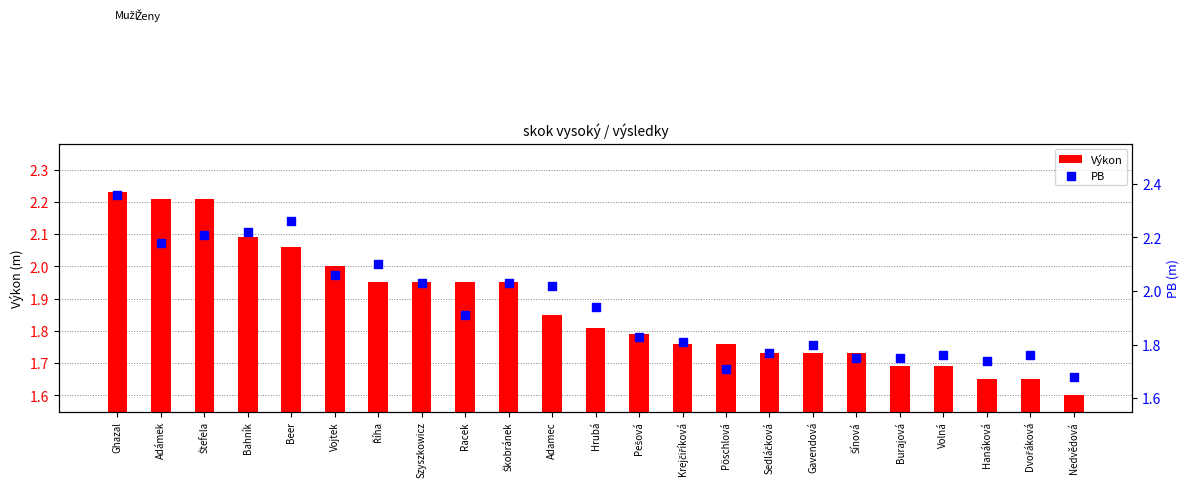

What are all the series names shown in the legend?

Výkon, PB